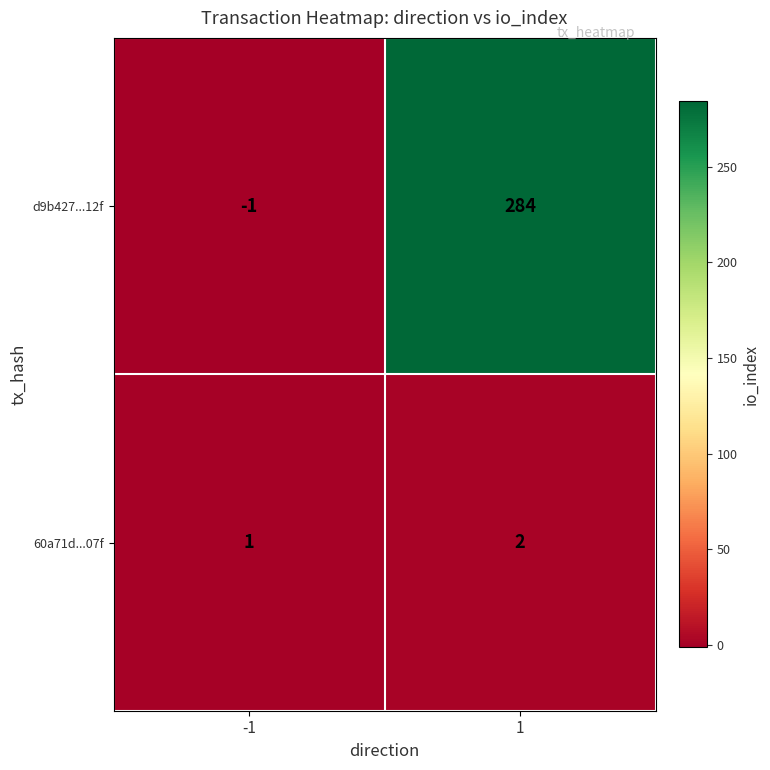

What is the sum of all 60a71d...07f values?

3